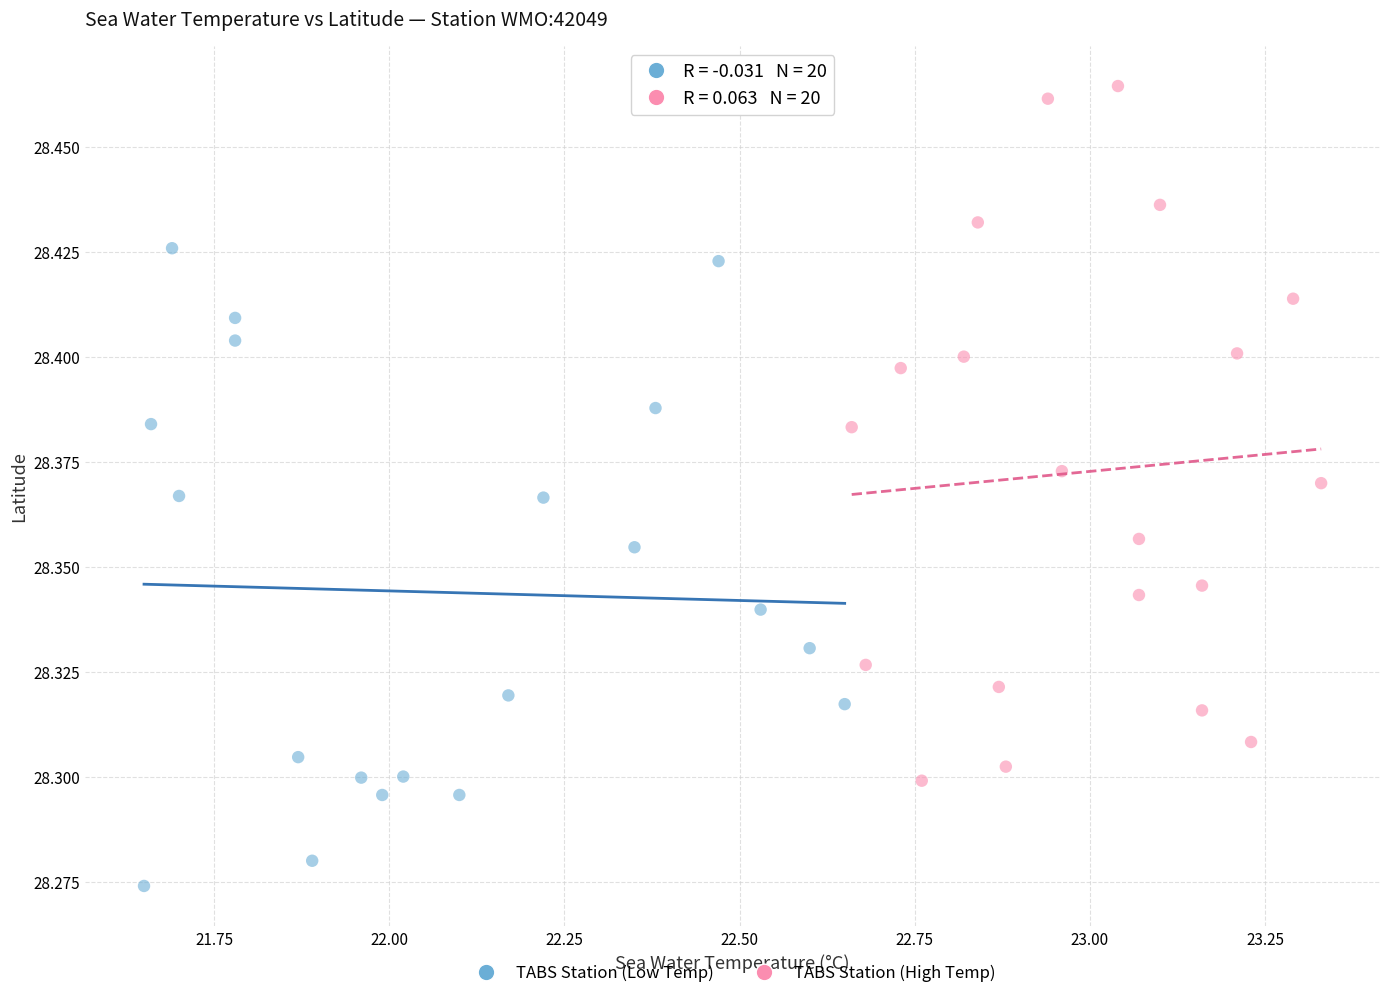

Which series has the largest Y range (max minus min)?

TABS Station (High Temp)